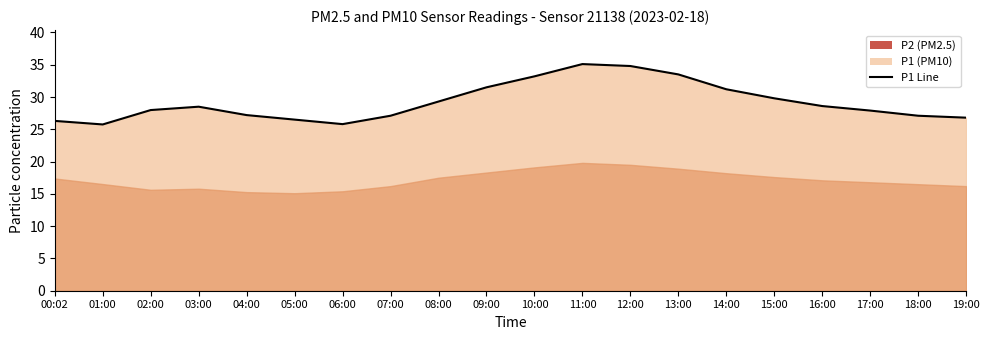

What is the value of the 7th point from the left?

25.8